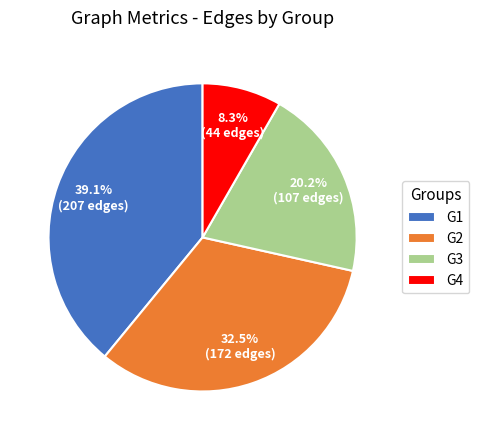

What is the total percentage of G1 and G3?

59.2%